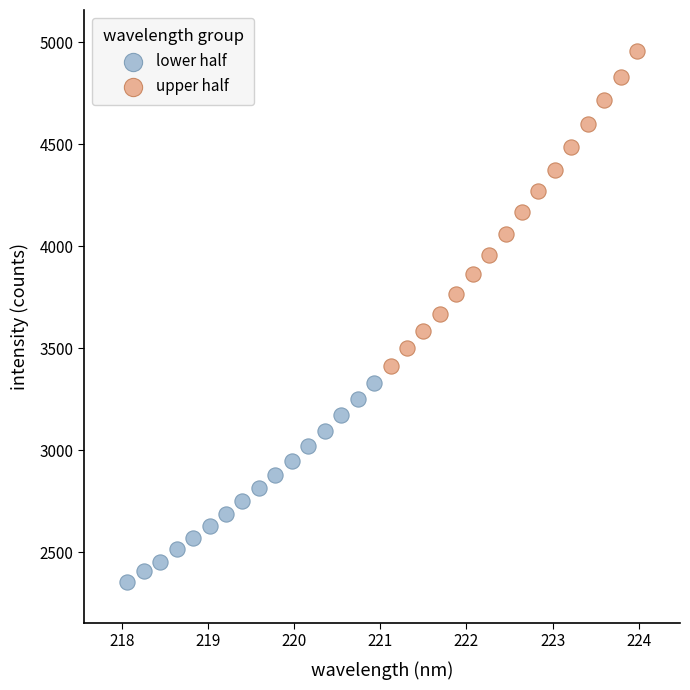

Which series contains the highest Y value?

upper half